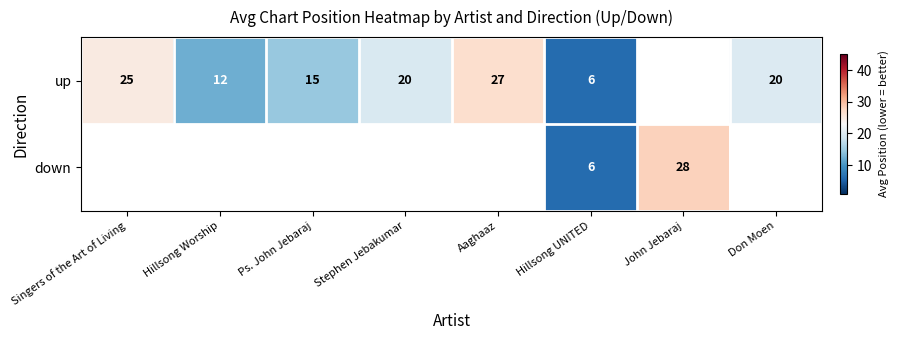

Is it true that up equals 7.9 at Hillsong UNITED?

False